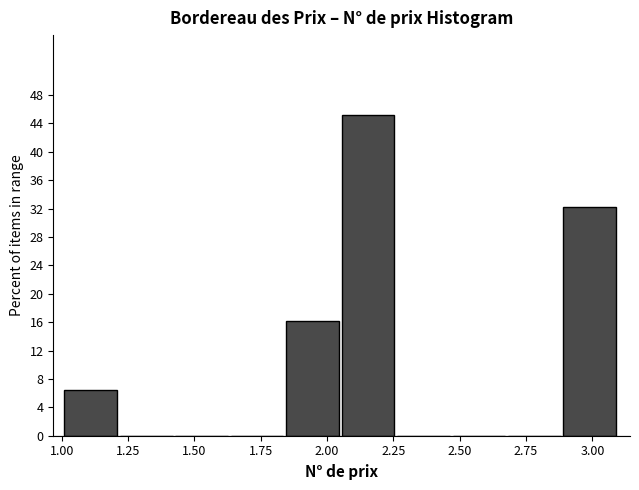

Reading left to right, transcribe this chart: for each bar, give the range it covers on the x-axis and its height. Neither the bar edges nor the heights are printed on the chart, so give them approximately, as read against the axes.

1.00 to 1.20: 6.5
1.20 to 1.45: 0
1.45 to 1.65: 0
1.65 to 1.85: 0
1.85 to 2.05: 16.0
2.05 to 2.25: 45.0
2.25 to 2.45: 0
2.45 to 2.70: 0
2.70 to 2.90: 0
2.90 to 3.10: 32.5